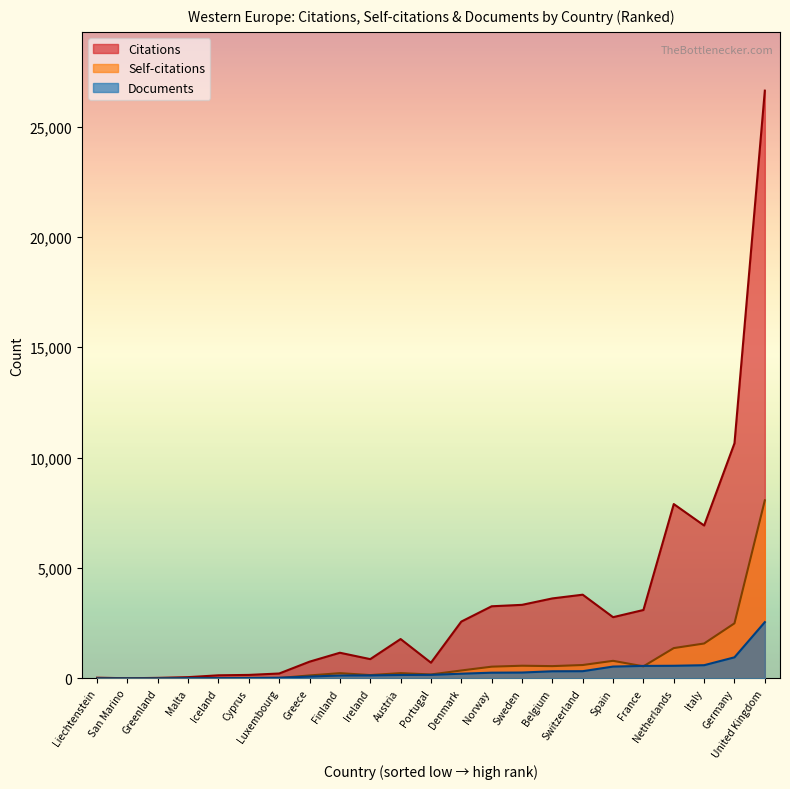

What is the total value across all series at Switzerland?

4728